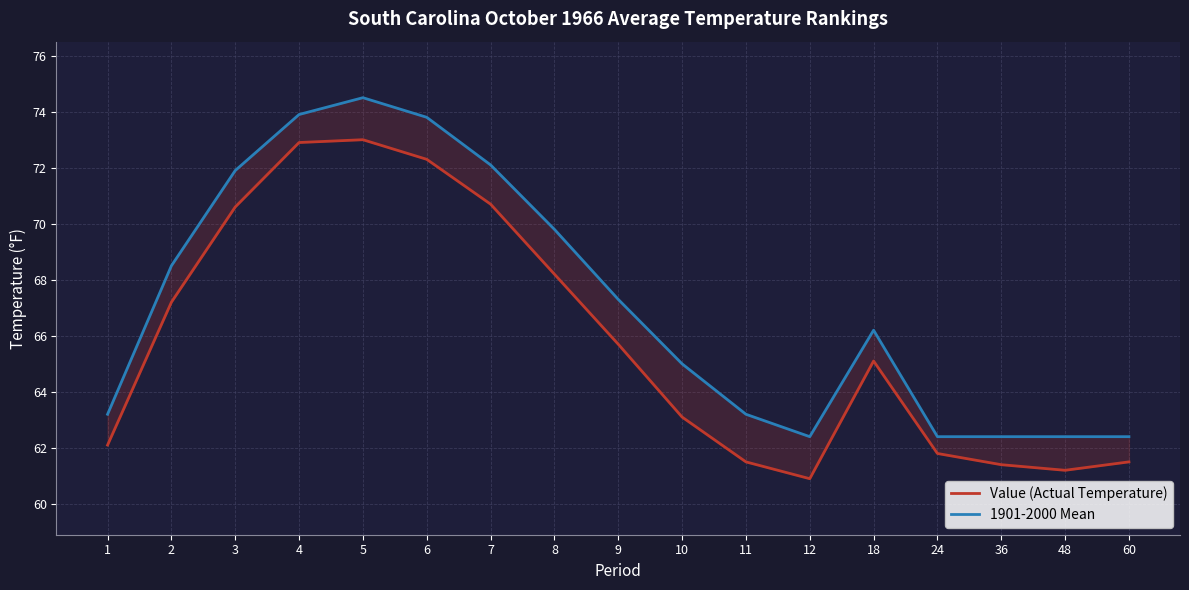

What is the difference between the highest and lowest values at 4?

1.0